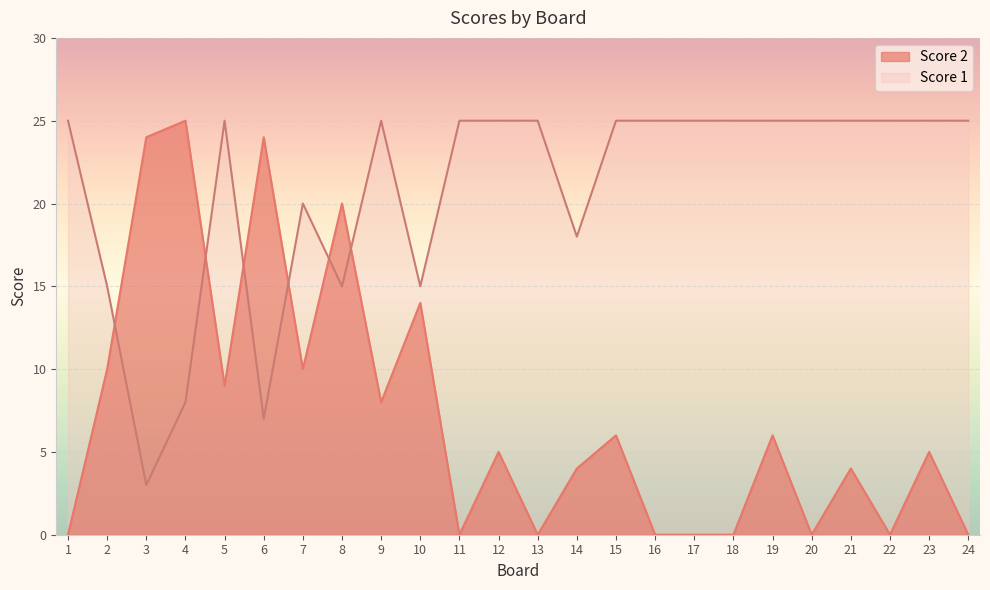

Which series ends up on top after the final intersection of Score 1 and Score 2?

Score 1